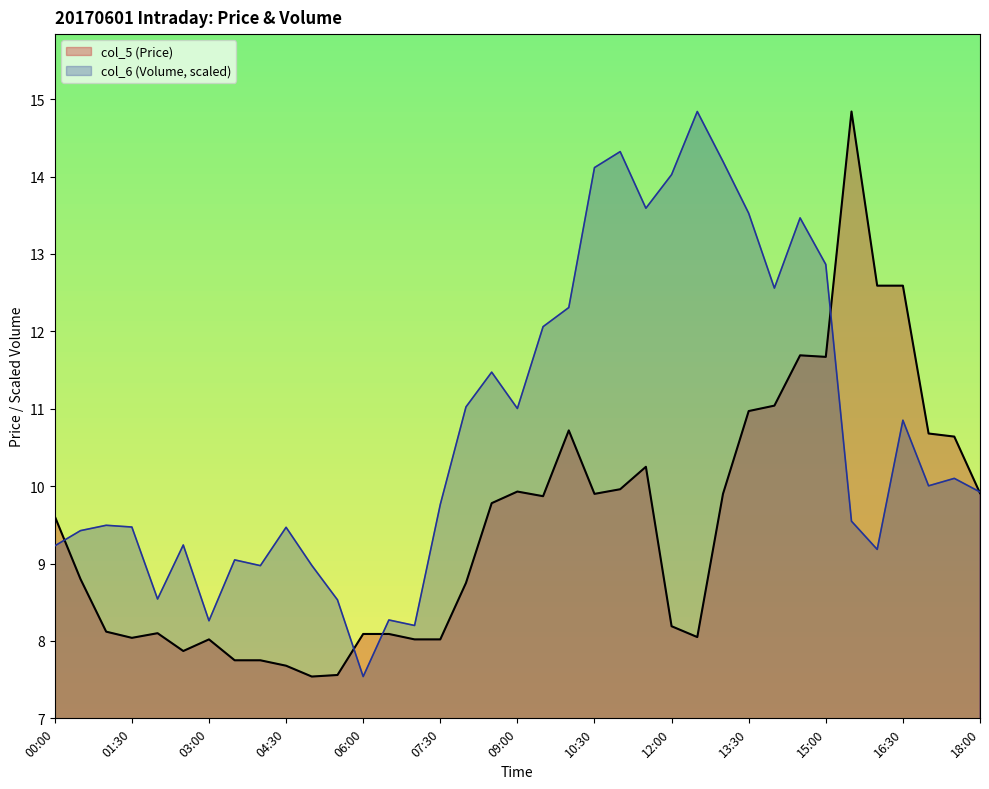

Which has a higher value, 15:00 or 16:30?

16:30